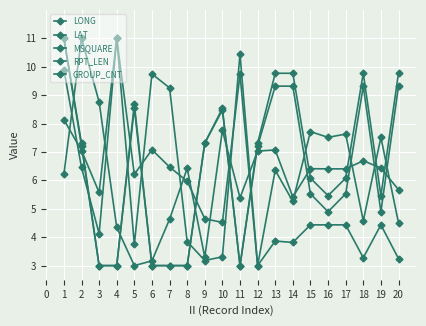

How many data points does each series have?

20